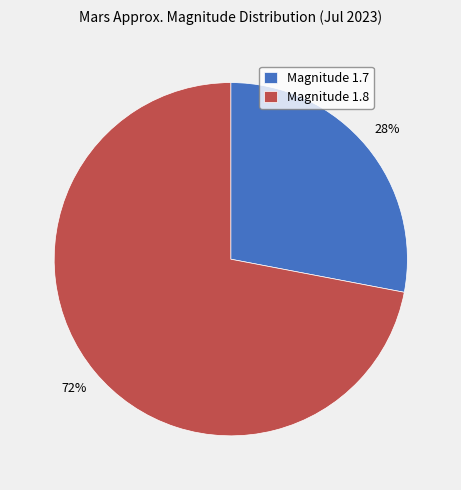

Count the number of slices in the pie.

2